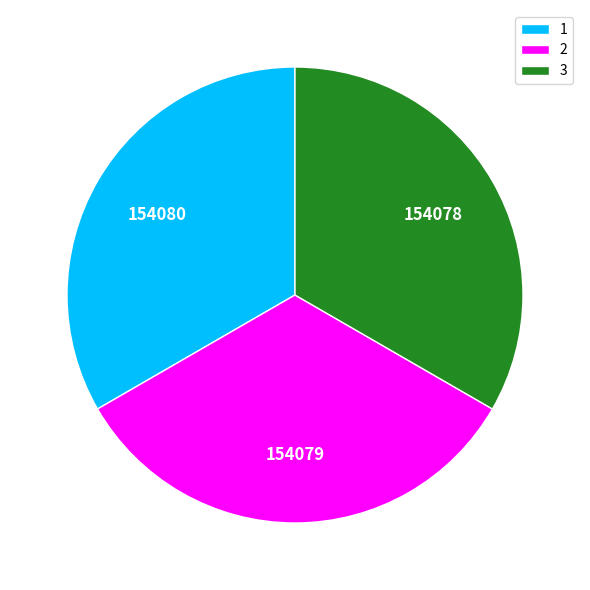

Do 1 and 2 together represent more than half of the pie?

Yes